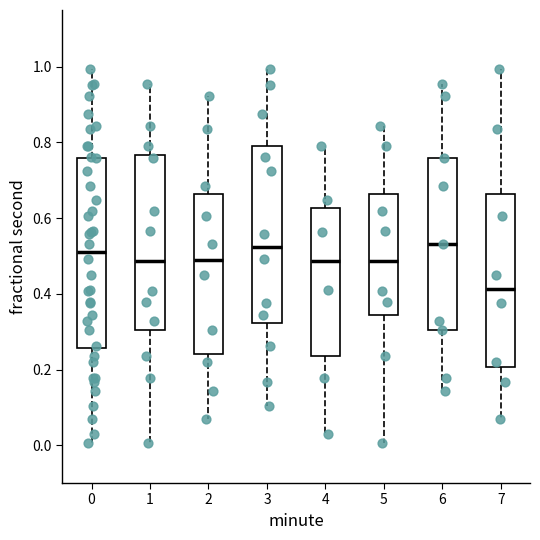

Where is the lower edge of the box at x = 7 on the y-axis? The values are not printed on the chart, so give them approximately, as read against the axis.

0.20